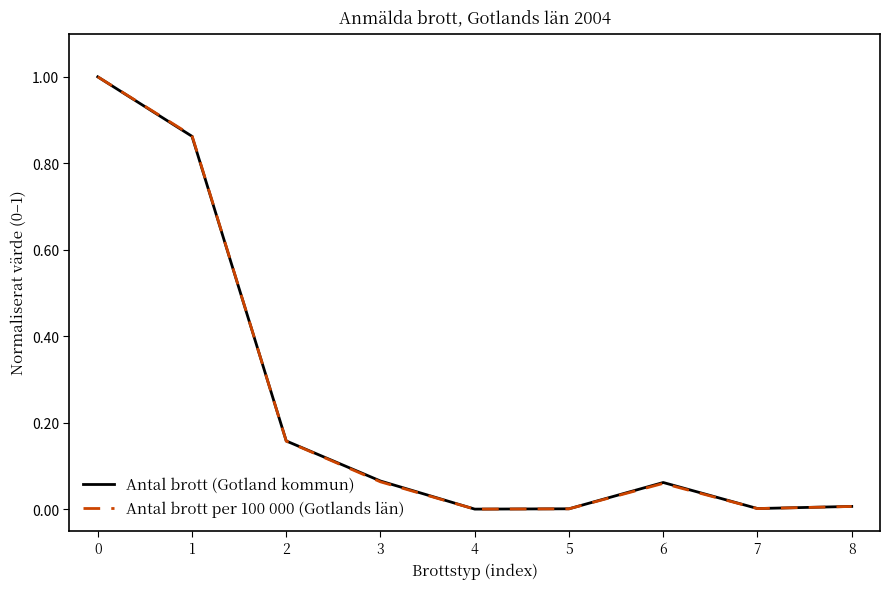

True or false: Antal brott (Gotland kommun) has more than 2 interior local peaks.

False